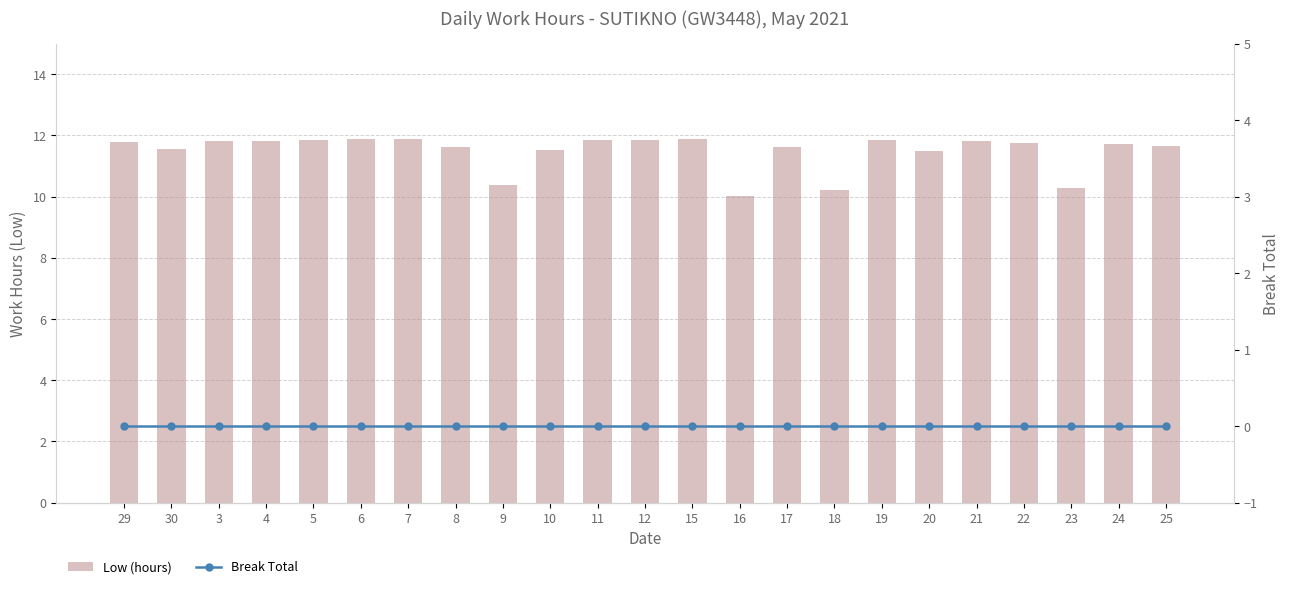

Reading left to right, transcribe all the data shown in this chart.

Low (hours): 11.8	11.6	11.8	11.8	11.9	11.9	11.9	11.6	10.4	11.5	11.9	11.8	11.9	10.0	11.6	10.2	11.8	11.5	11.8	11.8	10.3	11.7	11.7
Break Total: 0.0	0.0	0.0	0.0	0.0	0.0	0.0	0.0	0.0	0.0	0.0	0.0	0.0	0.0	0.0	0.0	0.0	0.0	0.0	0.0	0.0	0.0	0.0